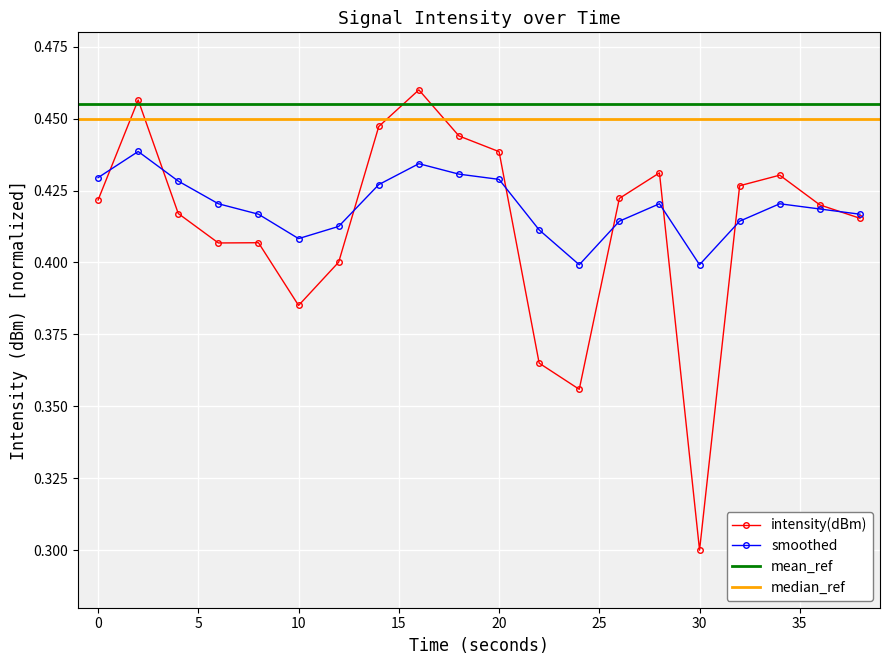

Where is the first local minimum for smoothed?

10